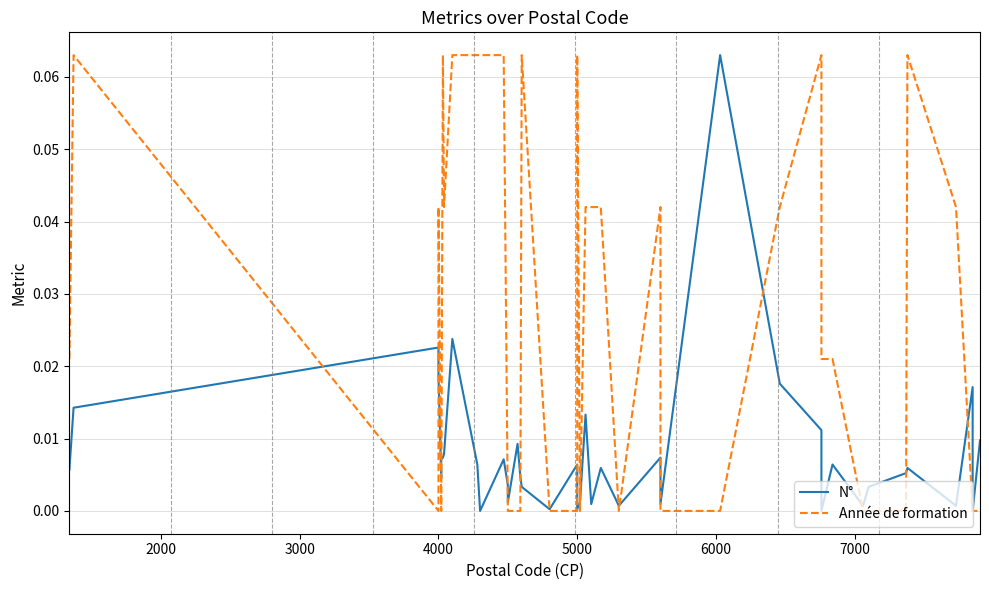

What is the sum of all N° values?

0.3